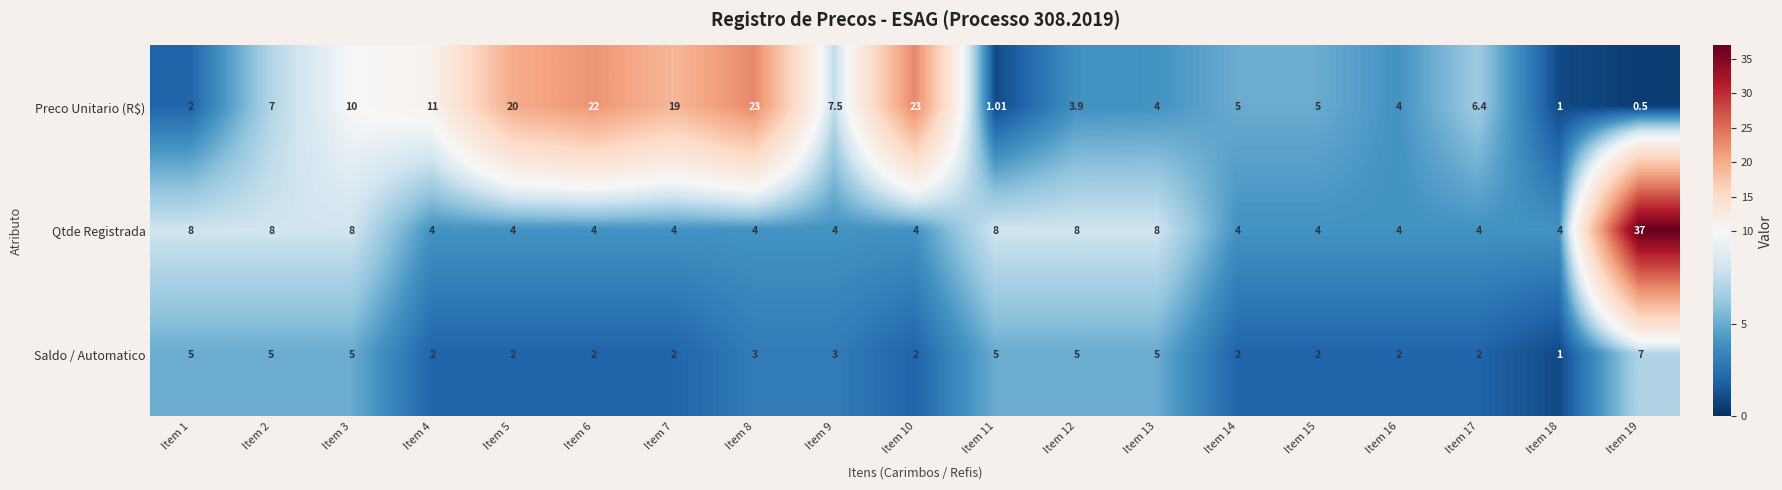

What is the difference between the highest and lowest values at Item 4?

9.0